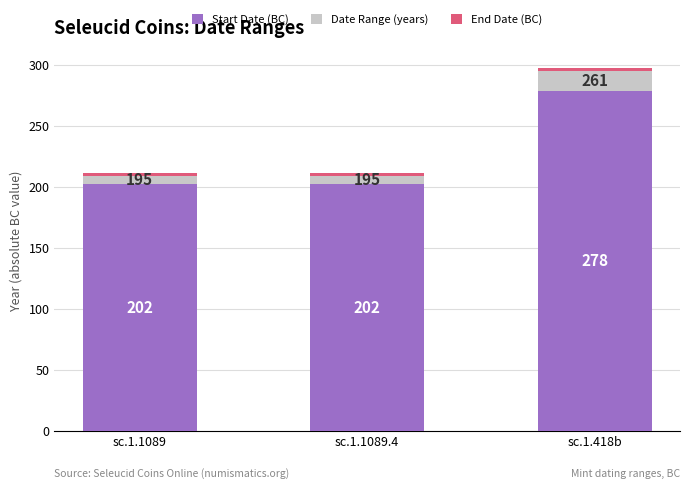

What is the sum of all Start Date (BC) values?

682